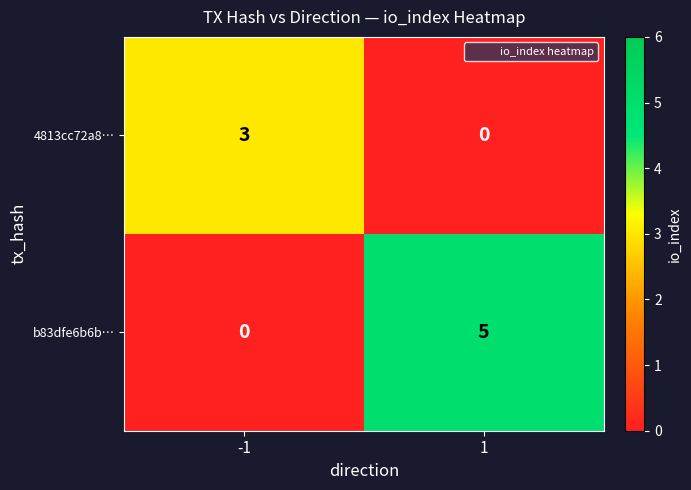

How many data points in 4813cc72a8… are less than 3?

1